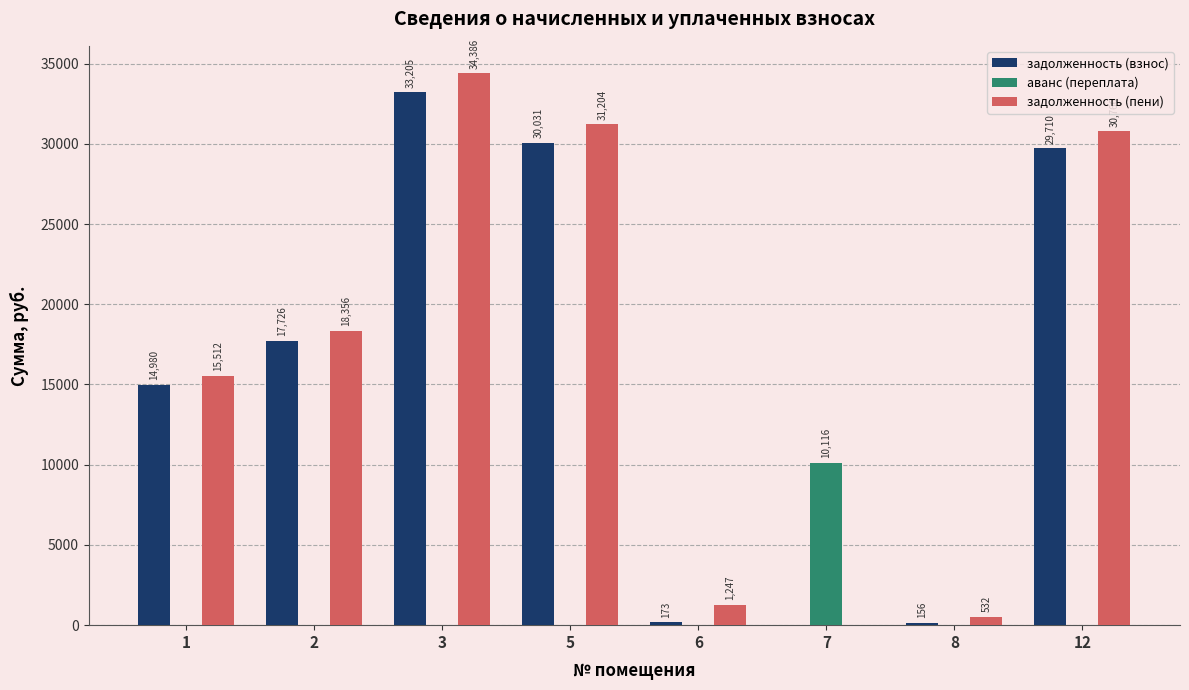

What is the highest value of the аванс (переплата) series?

10116.2